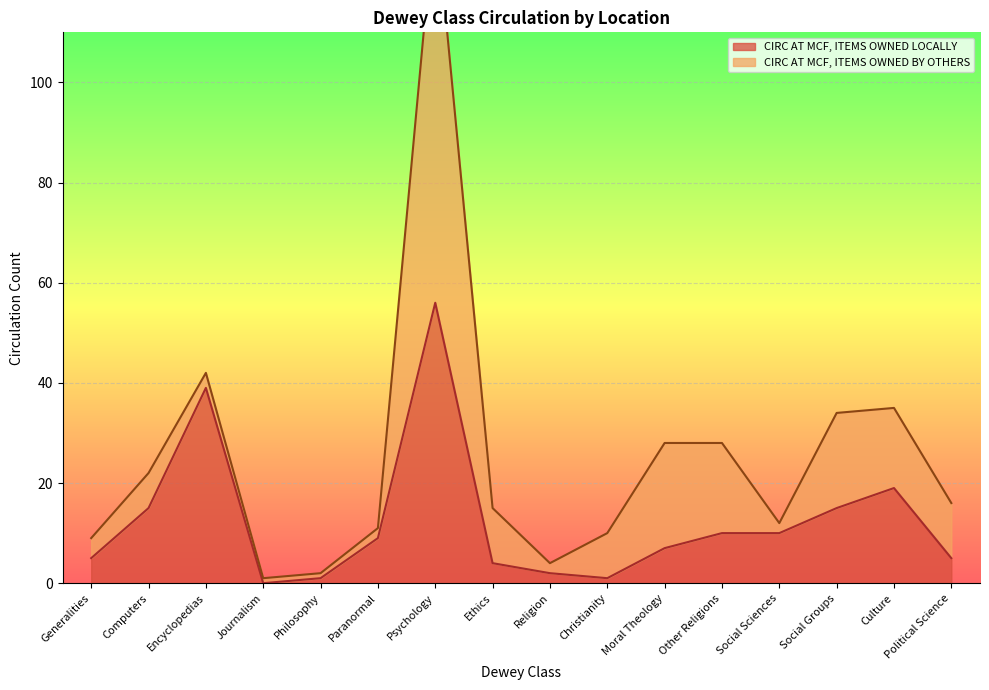

The value at Social Sciences is 10. True or false?

True